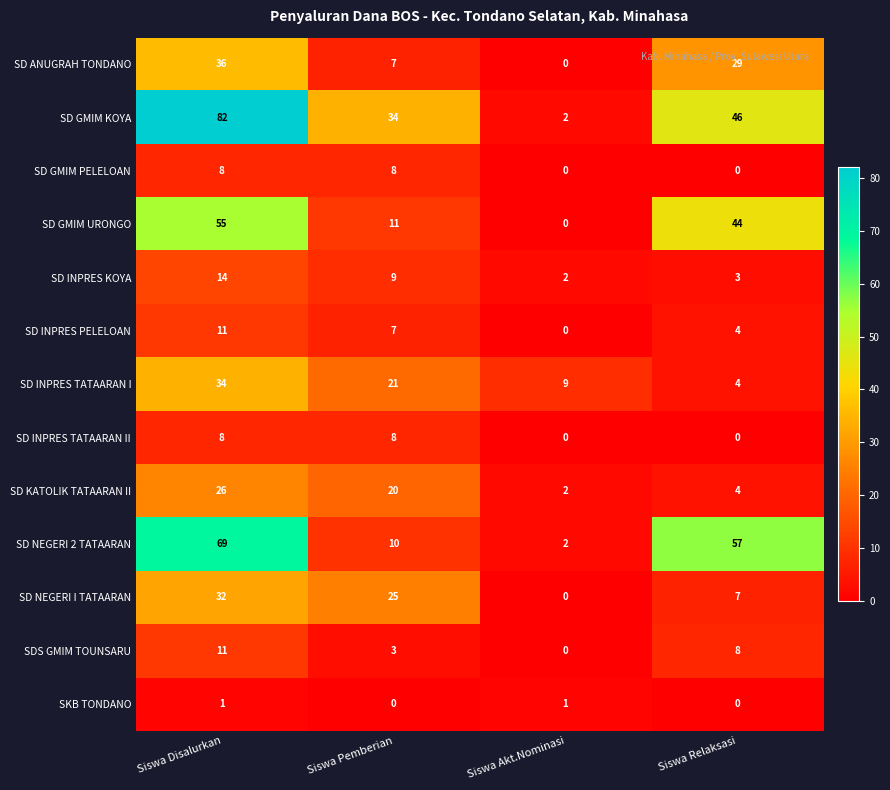

At which label does SD INPRES TATAARAN I reach its minimum?

Siswa Relaksasi